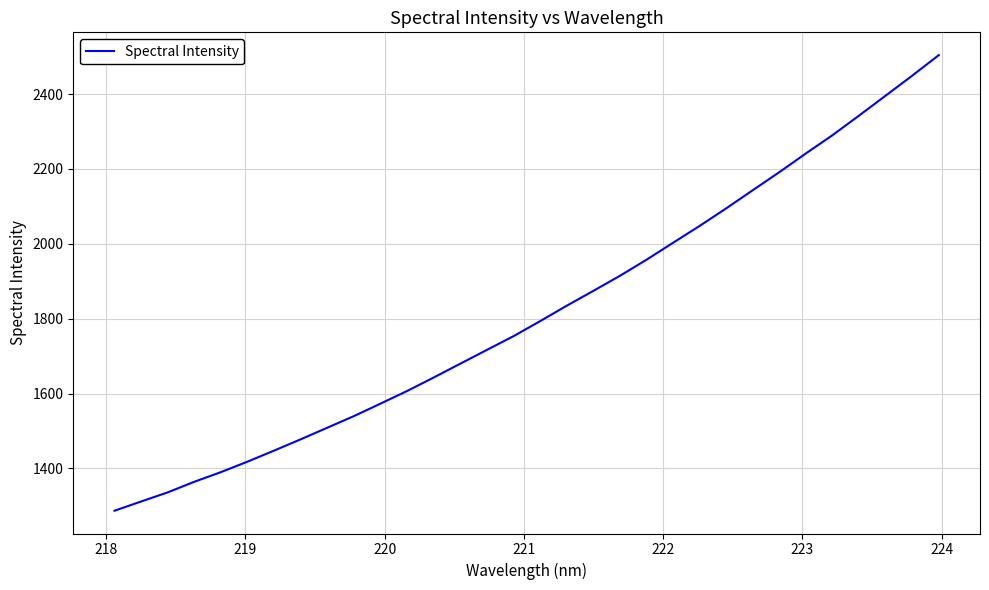

What is the average value?

1816.8